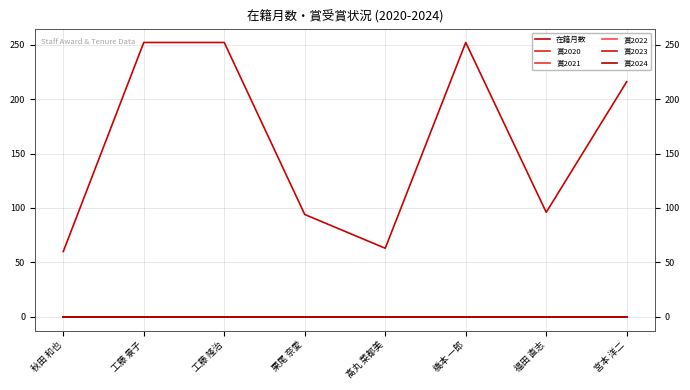

True or false: 賞2020 has more than 0 interior local peaks.

False